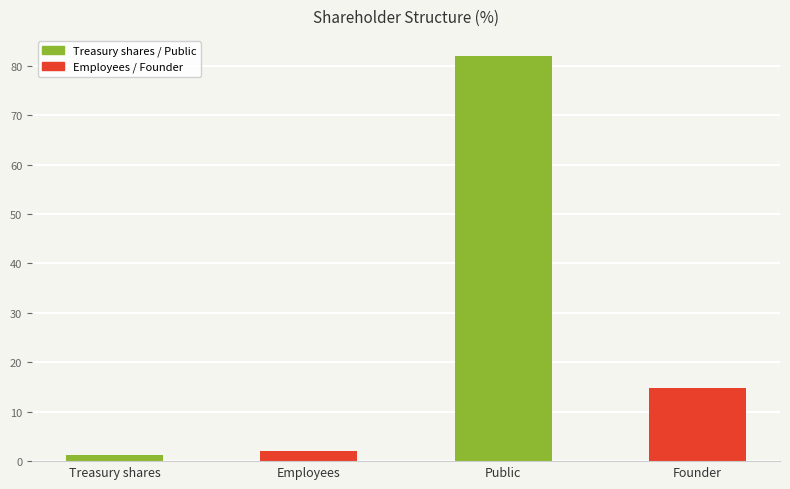

Is it true that the value at Treasury shares is 2.1?

False